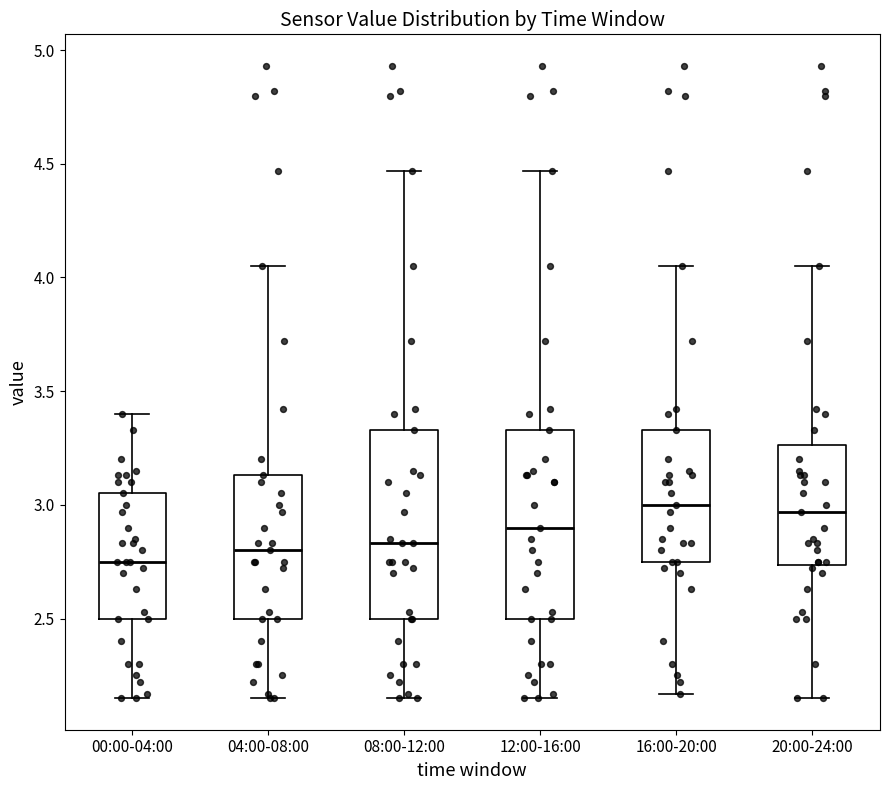

Reading left to right, read every box against the y-axis: the position of its median line, the range the box covers, and the ends of its whiskers. The values are not printed on the chart, so give them approximately, as read against the axis.

00:00-04:00: median 2.75, box 2.50 to 3.05, whiskers 2.15 to 3.40
04:00-08:00: median 2.80, box 2.50 to 3.15, whiskers 2.15 to 4.05
08:00-12:00: median 2.85, box 2.50 to 3.35, whiskers 2.15 to 4.45
12:00-16:00: median 2.90, box 2.50 to 3.35, whiskers 2.15 to 4.45
16:00-20:00: median 3.00, box 2.75 to 3.35, whiskers 2.15 to 4.05
20:00-24:00: median 2.95, box 2.75 to 3.25, whiskers 2.15 to 4.05